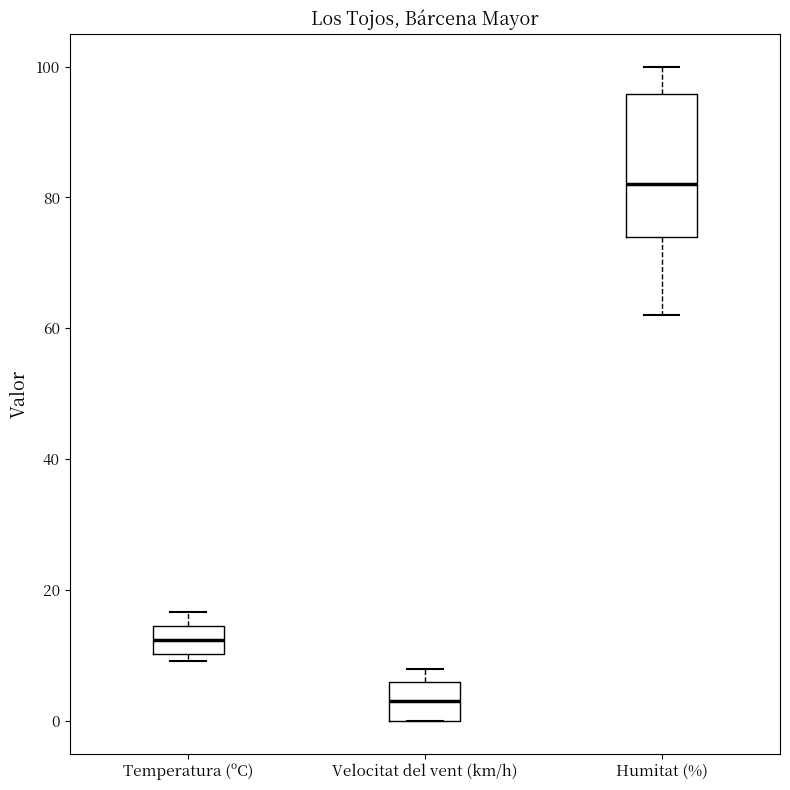

Which box's median line is the highest?

Humitat (%)